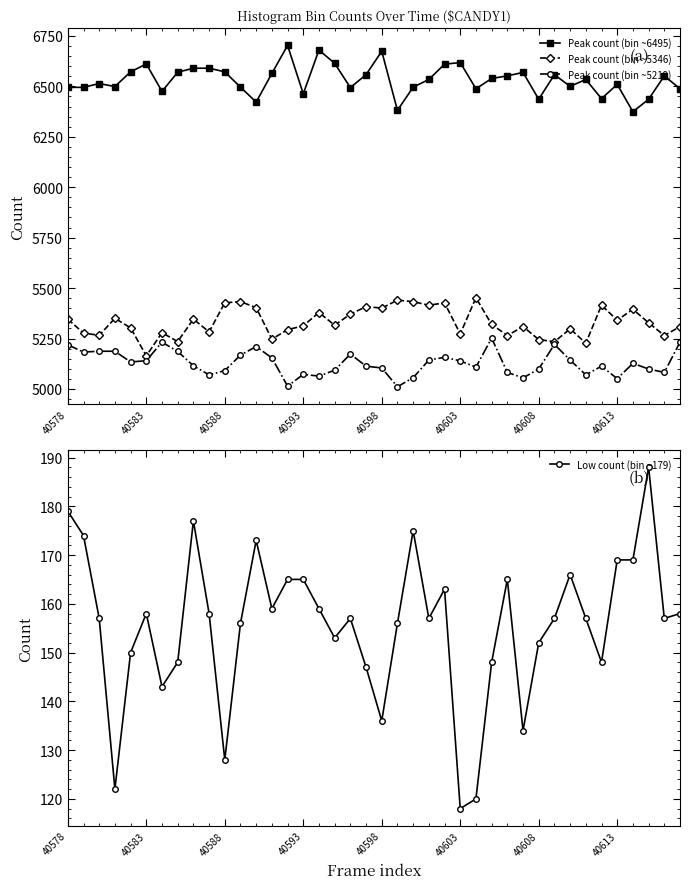

True or false: Peak count (bin ~5346) and Peak count (bin ~6495) intersect in this chart.

False